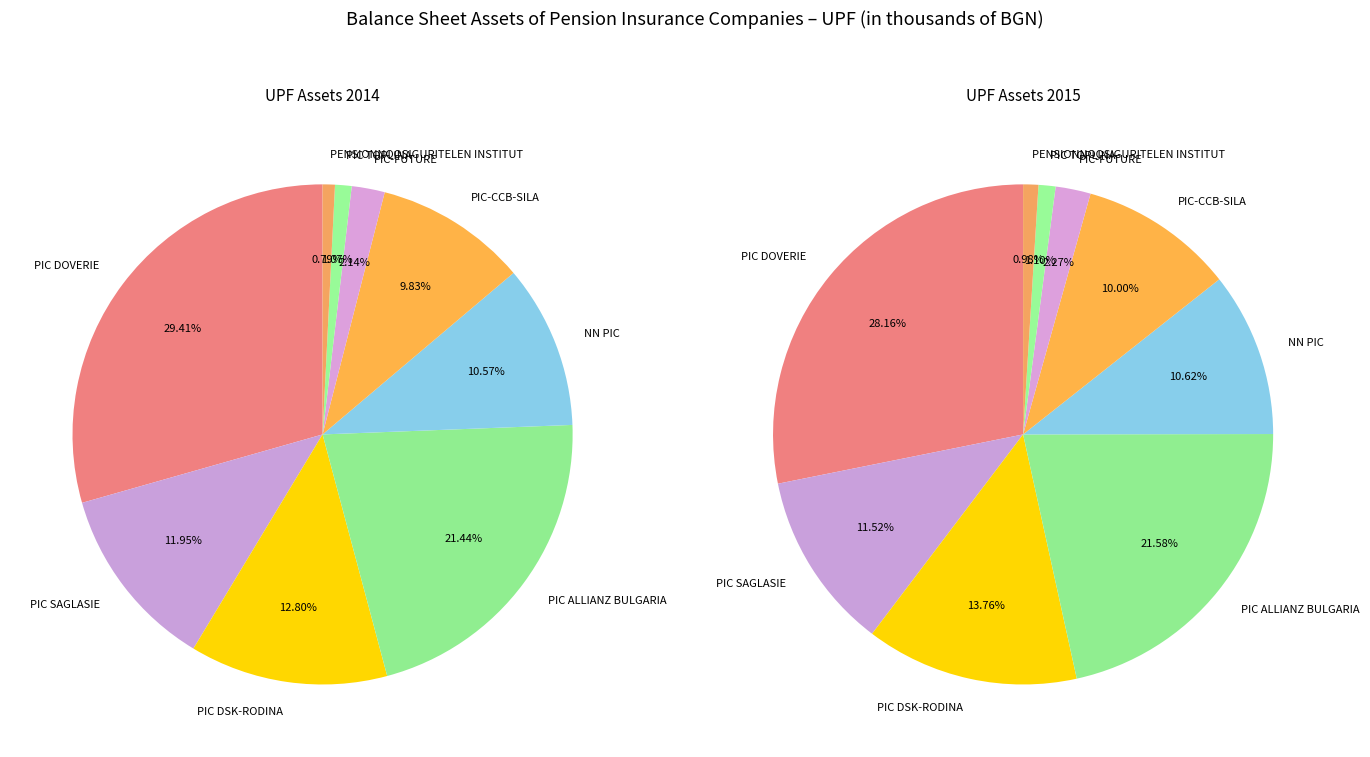

To the nearest percent, what is the difference between the 2 and 3 slice percentages?

9%